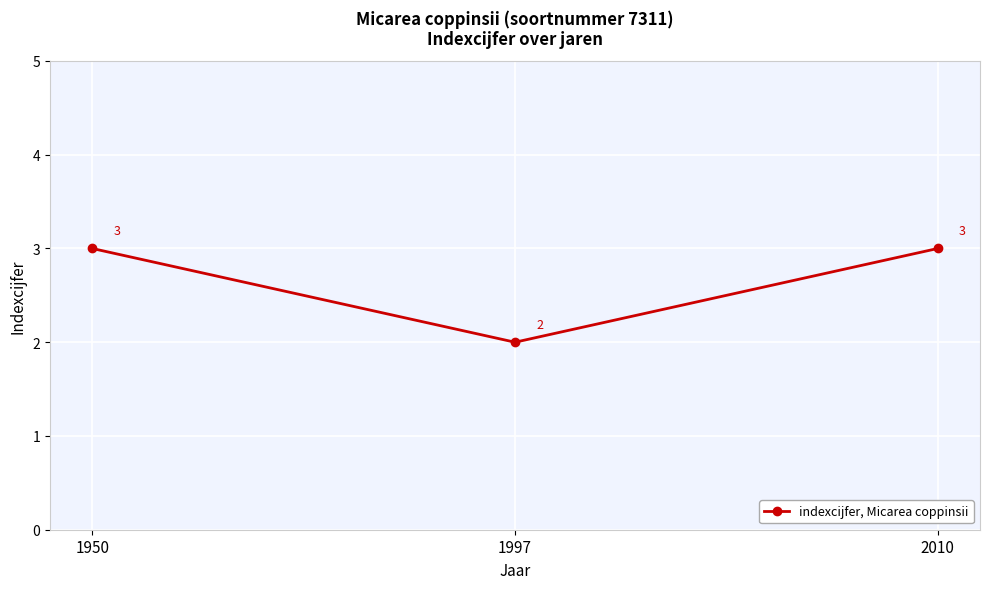

What is the greatest value displayed?

3